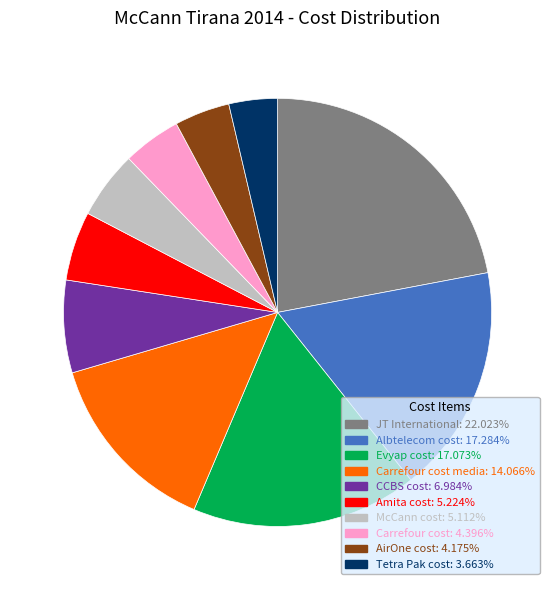

Does any single category account for the majority?

No